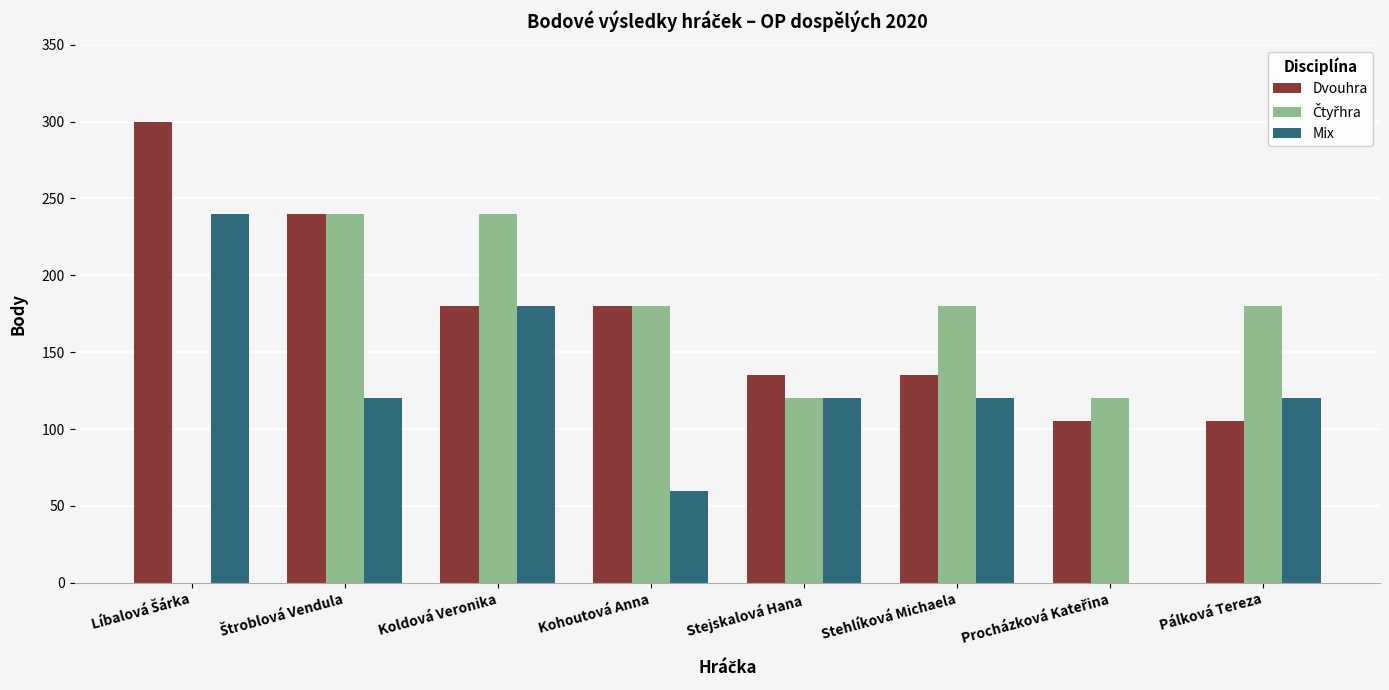

How many Dvouhra values are between 135 and 240?

5